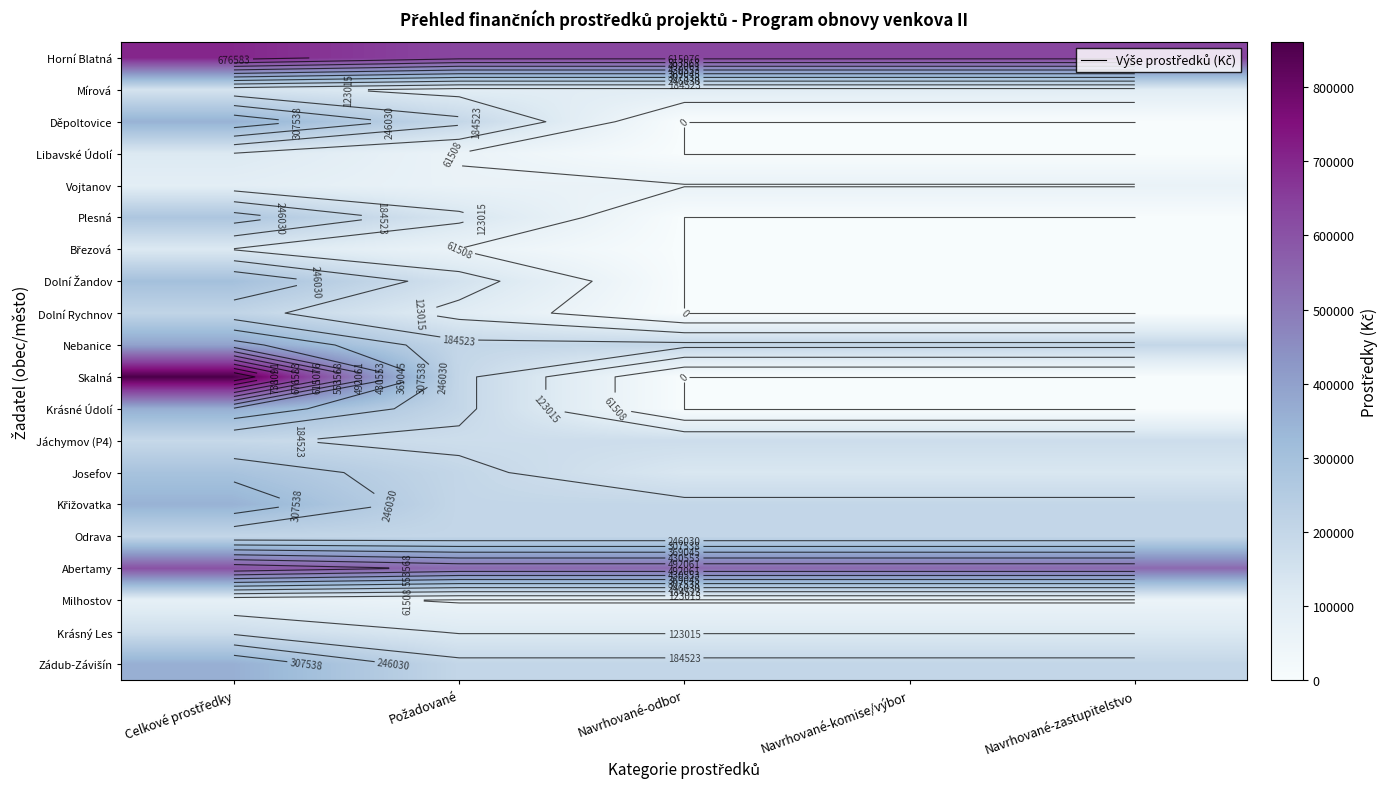

How many data points in Horní Blatná are above 630000?

1